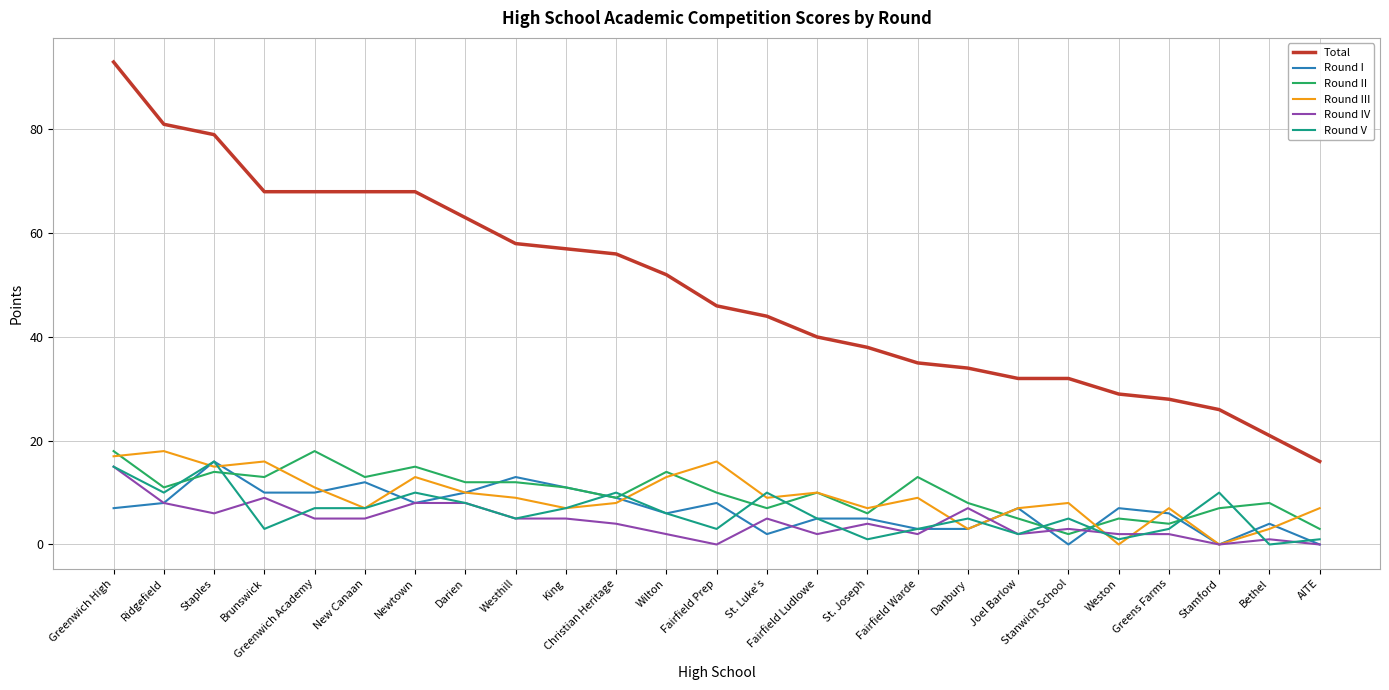

The Round II series shows 3 at AITE. True or false?

True